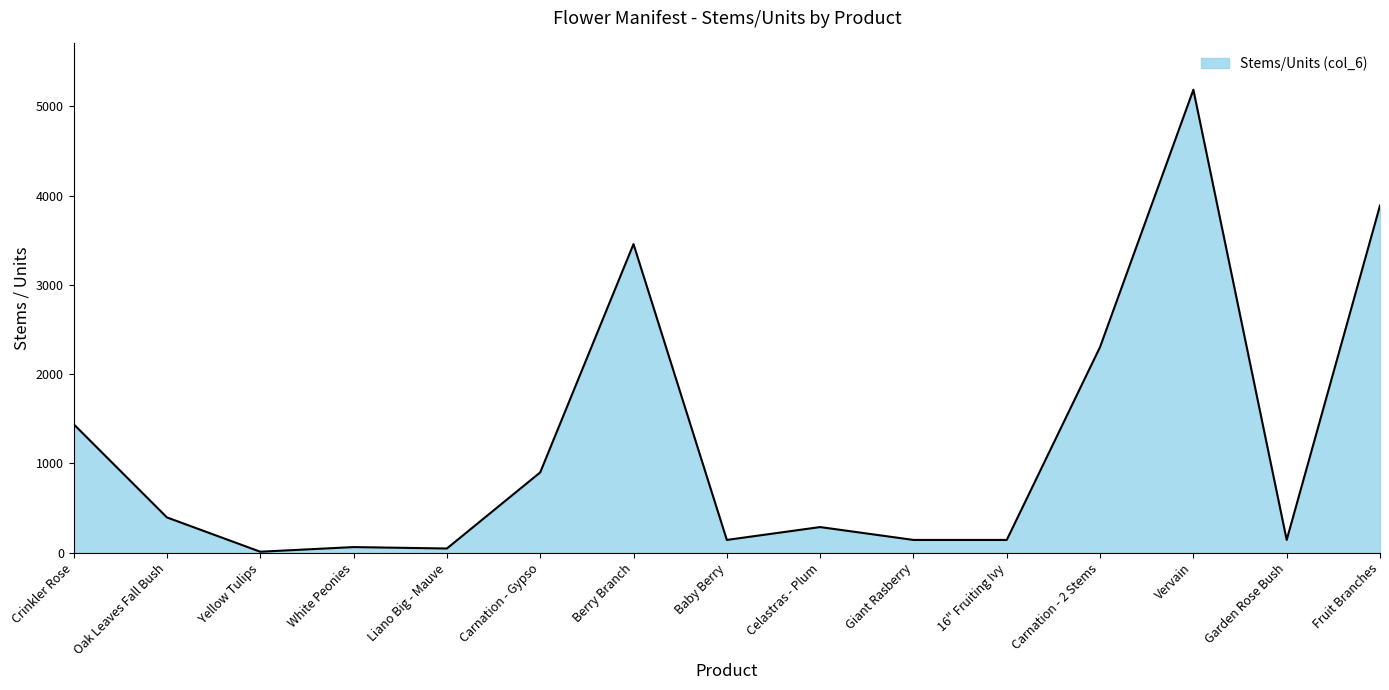

What value does the data have at Fruit Branches?

3888